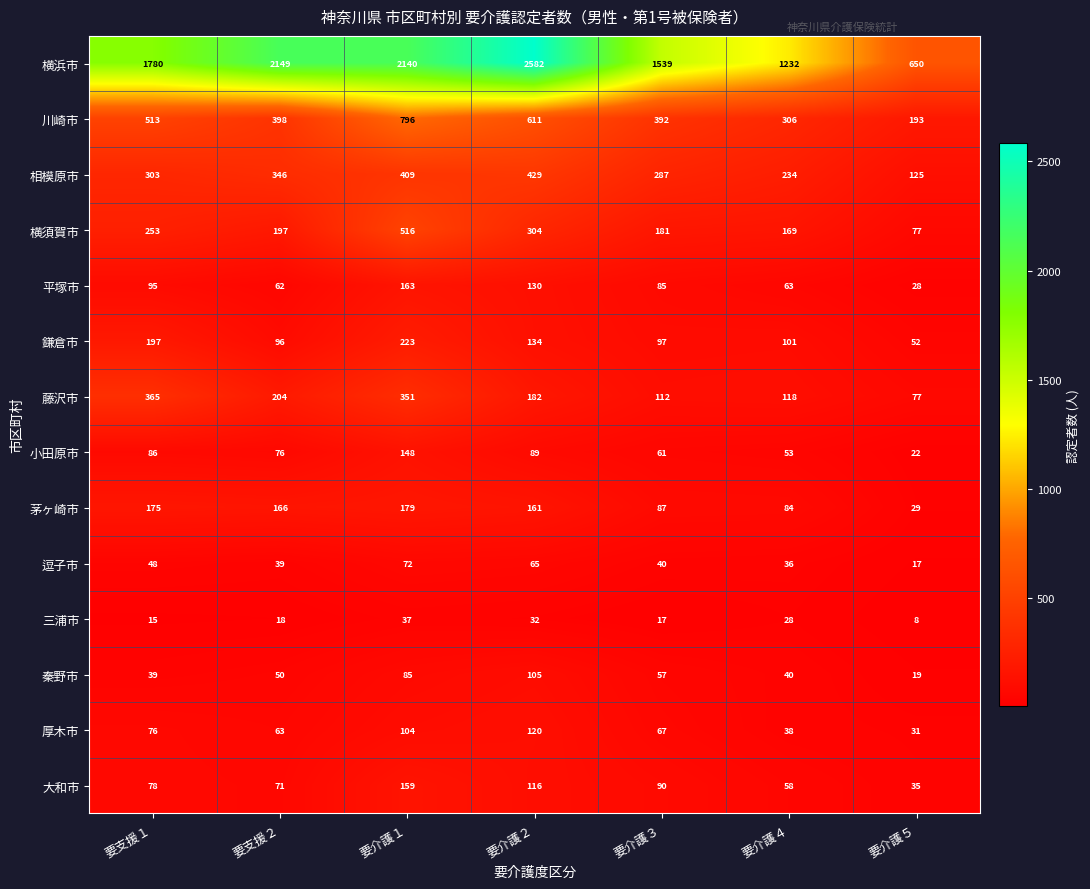

At which category does the chart reach its peak across all series?

要介護２